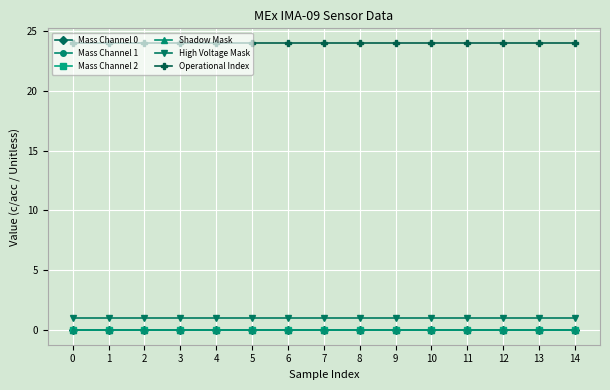

Is this an area chart (filled region under the line)?

No